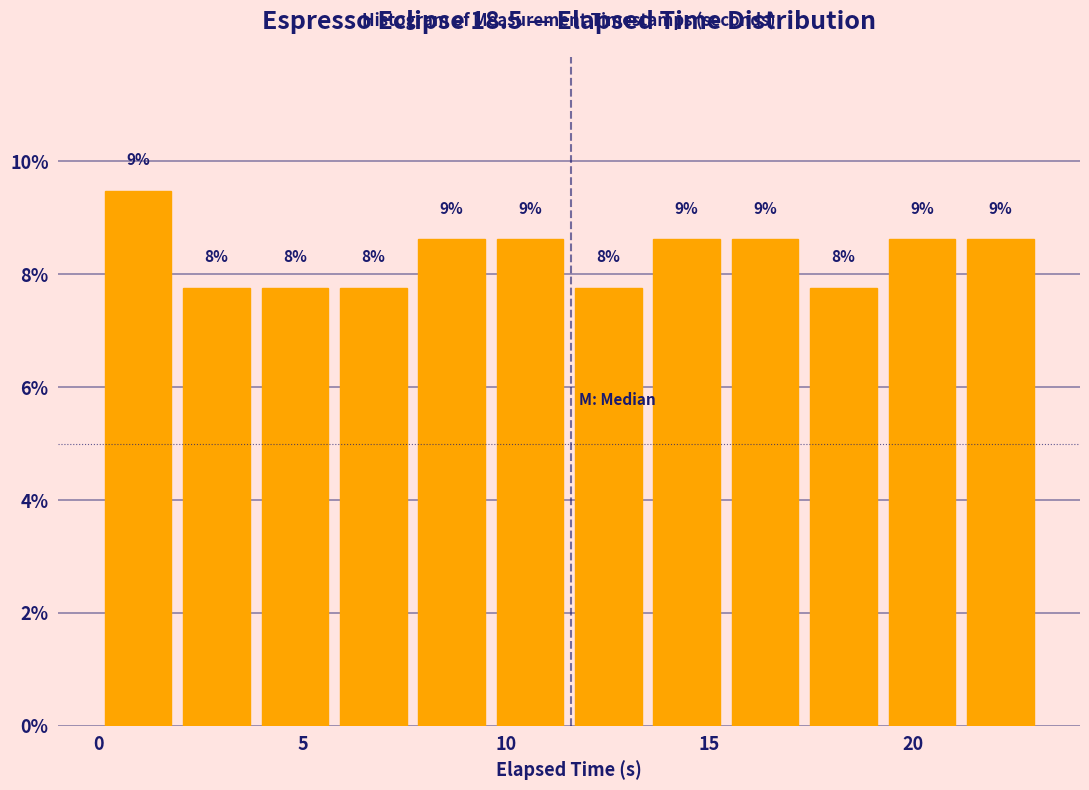

Read against the x-axis, roughly where is the centre of the tallest bar?

1.0